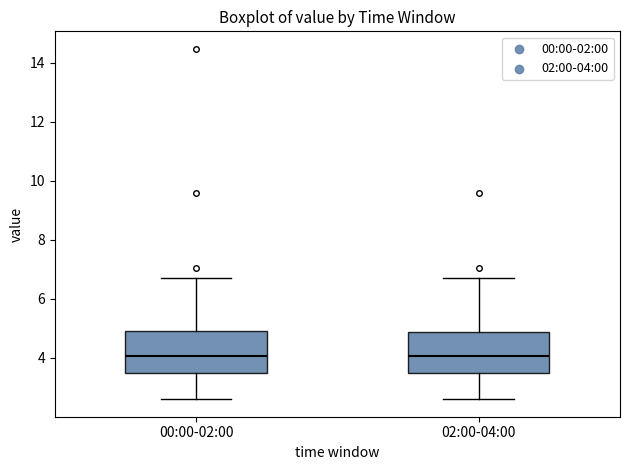

Reading left to right, transcribe this box plot: for each box, give where its median line is, the range the box spans, and where its two whiskers end, as read against the y-axis. The values are not printed on the chart, so give them approximately, as read against the axis.

00:00-02:00: median 4.0, box 3.4 to 4.8, whiskers 2.6 to 6.8
02:00-04:00: median 4.0, box 3.4 to 4.8, whiskers 2.6 to 6.8